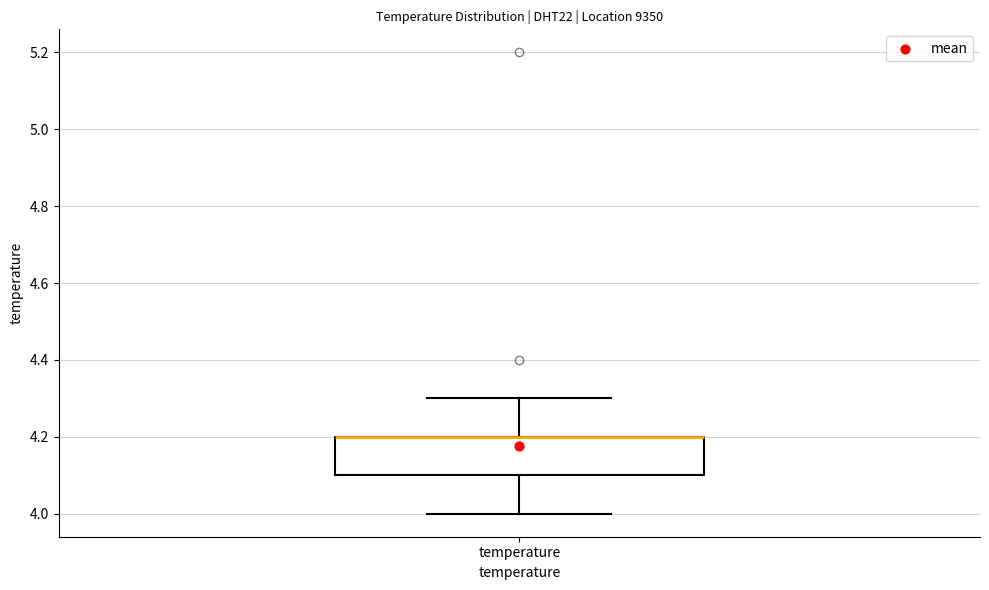

Read this box plot against the y-axis: the position of the median line, the range covered by the box, and the ends of both whiskers. The values are not printed on the chart, so give them approximately, as read against the axis.

median 4.2 (drawn on the box's upper edge), box 4.1 to 4.2, whiskers 4.0 to 4.3